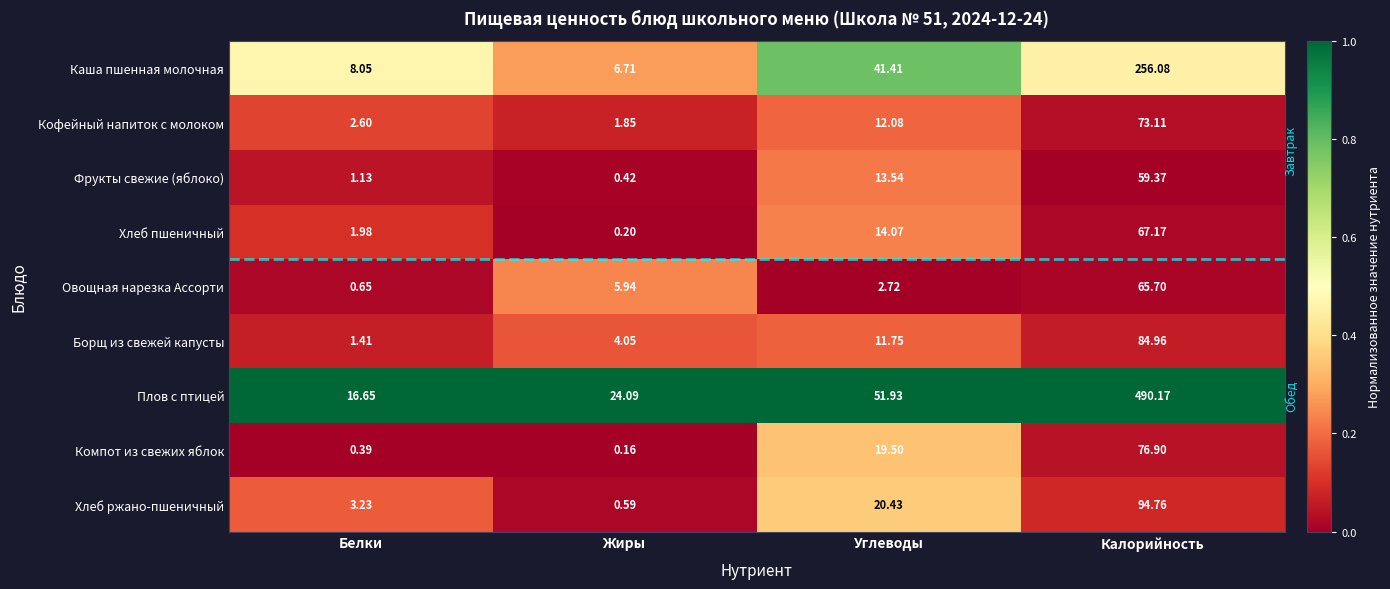

Which series has the largest total across all categories?

Плов с птицей